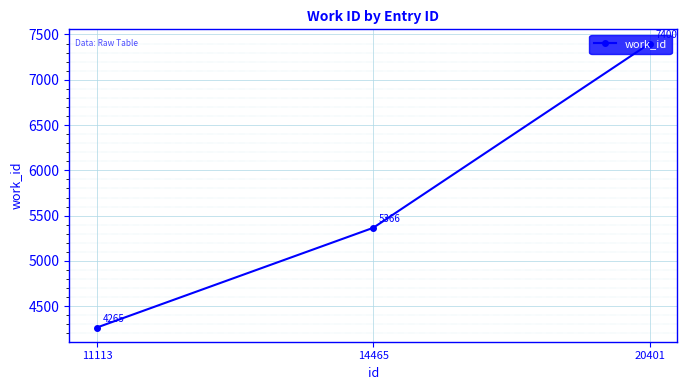

Is it true that the value at 14465 is 5366?

True